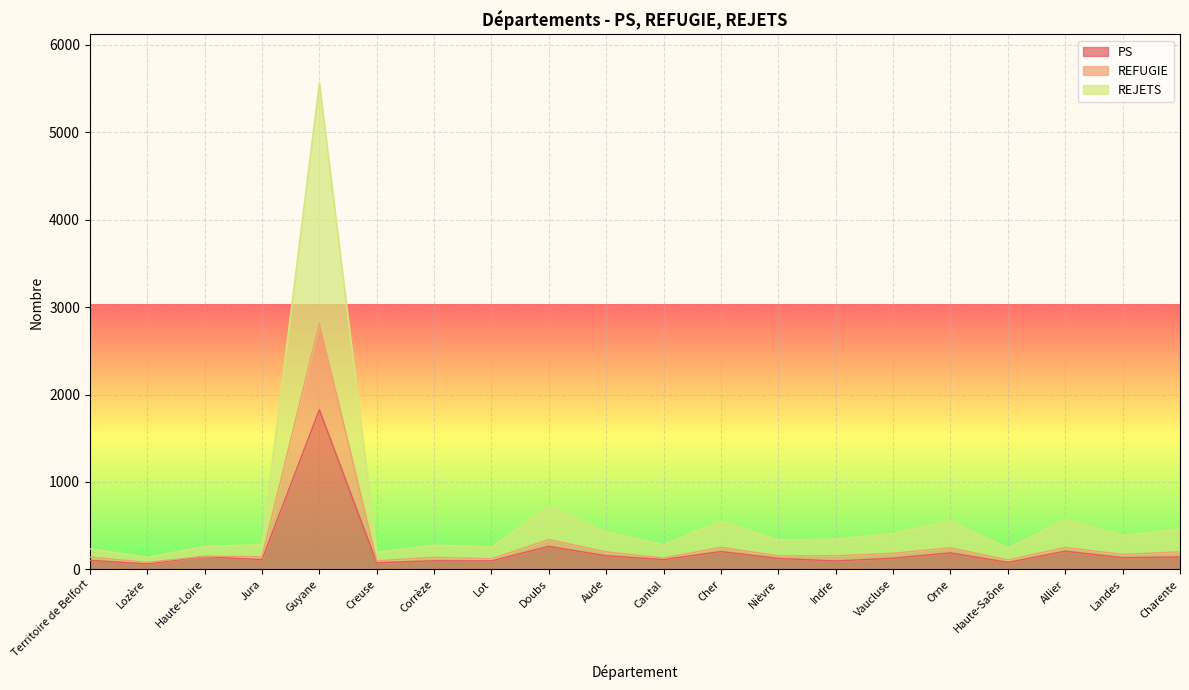

What are all the series names shown in the legend?

PS, REFUGIE, REJETS